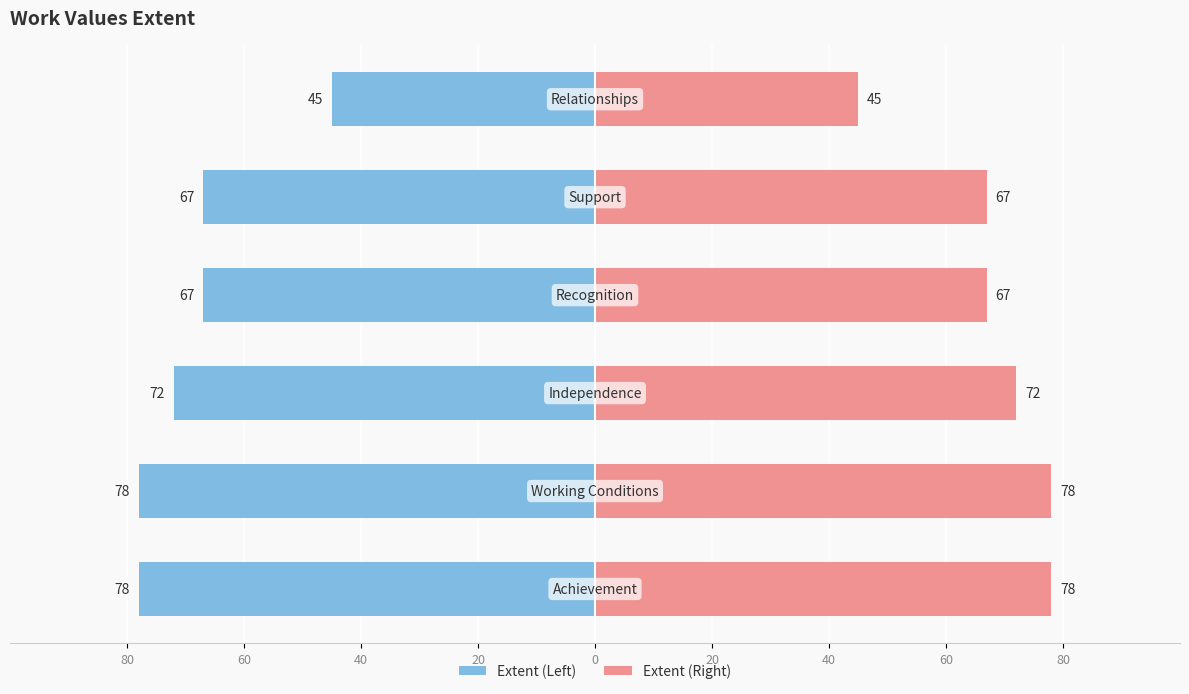

What is the maximum value for Extent (left)?

-45